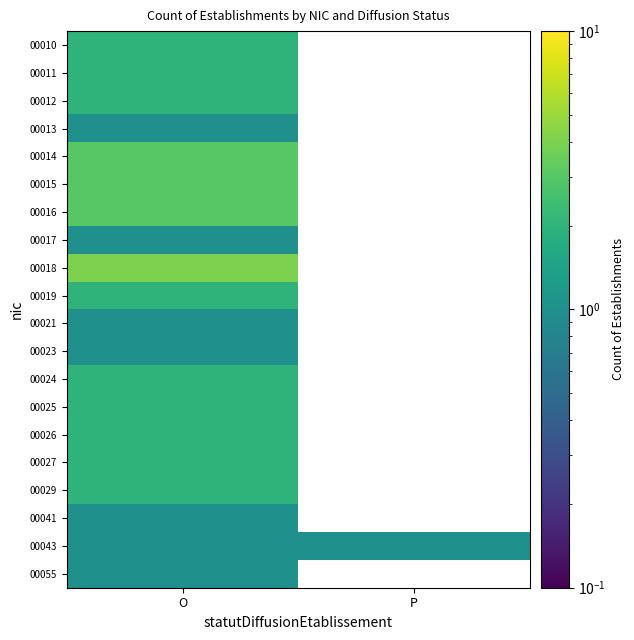

Rank the series by their maximum value, from highest to lowest.

00018, 00014, 00015, 00016, 00010, 00011, 00012, 00019, 00024, 00025, 00026, 00027, 00029, 00013, 00017, 00021, 00023, 00041, 00043, 00055